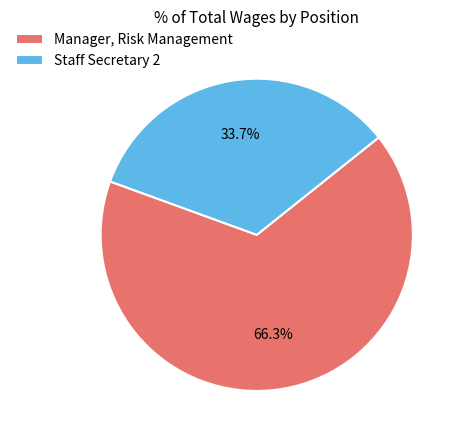

Approximately how many times larger is the value at Staff Secretary 2 compared to Manager, Risk Management?

0.5